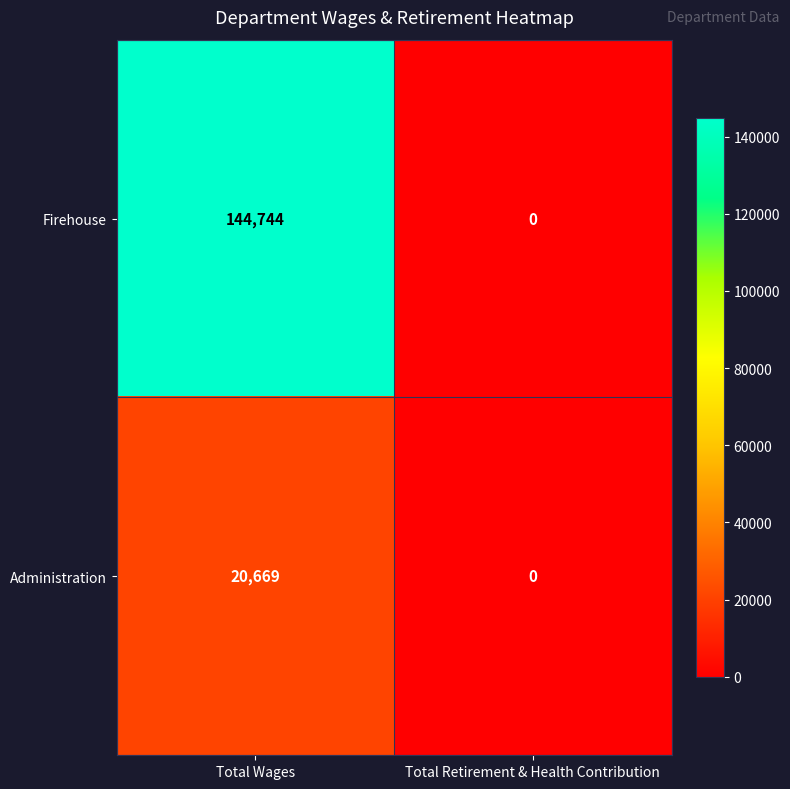

Reading right to left, extract all data points from this chart.

Firehouse: 0	144744
Administration: 0	20669